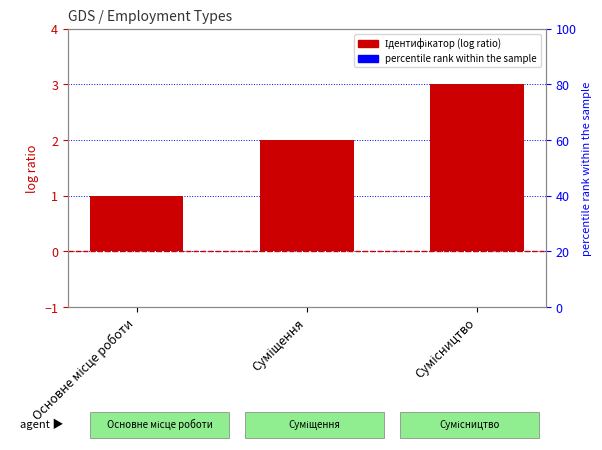

What is the label of the 1st bar from the right?

Сумісництво